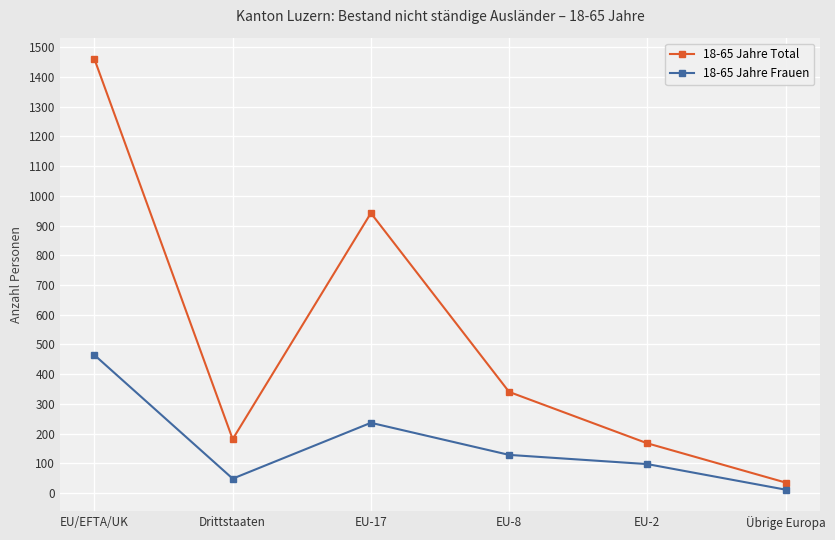

True or false: 18-65 Jahre Frauen and 18-65 Jahre Total intersect in this chart.

False